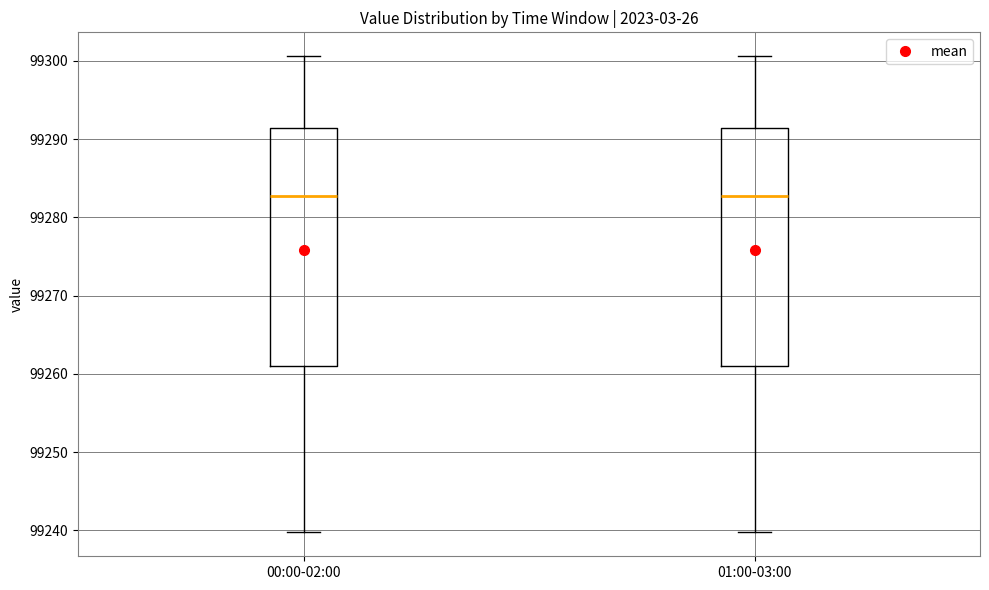

Reading left to right, read every box against the y-axis: the position of its median line, the range the box covers, and the ends of its whiskers. The values are not printed on the chart, so give them approximately, as read against the axis.

00:00-02:00: median 99283, box 99261 to 99291, whiskers 99240 to 99301
01:00-03:00: median 99283, box 99261 to 99291, whiskers 99240 to 99301